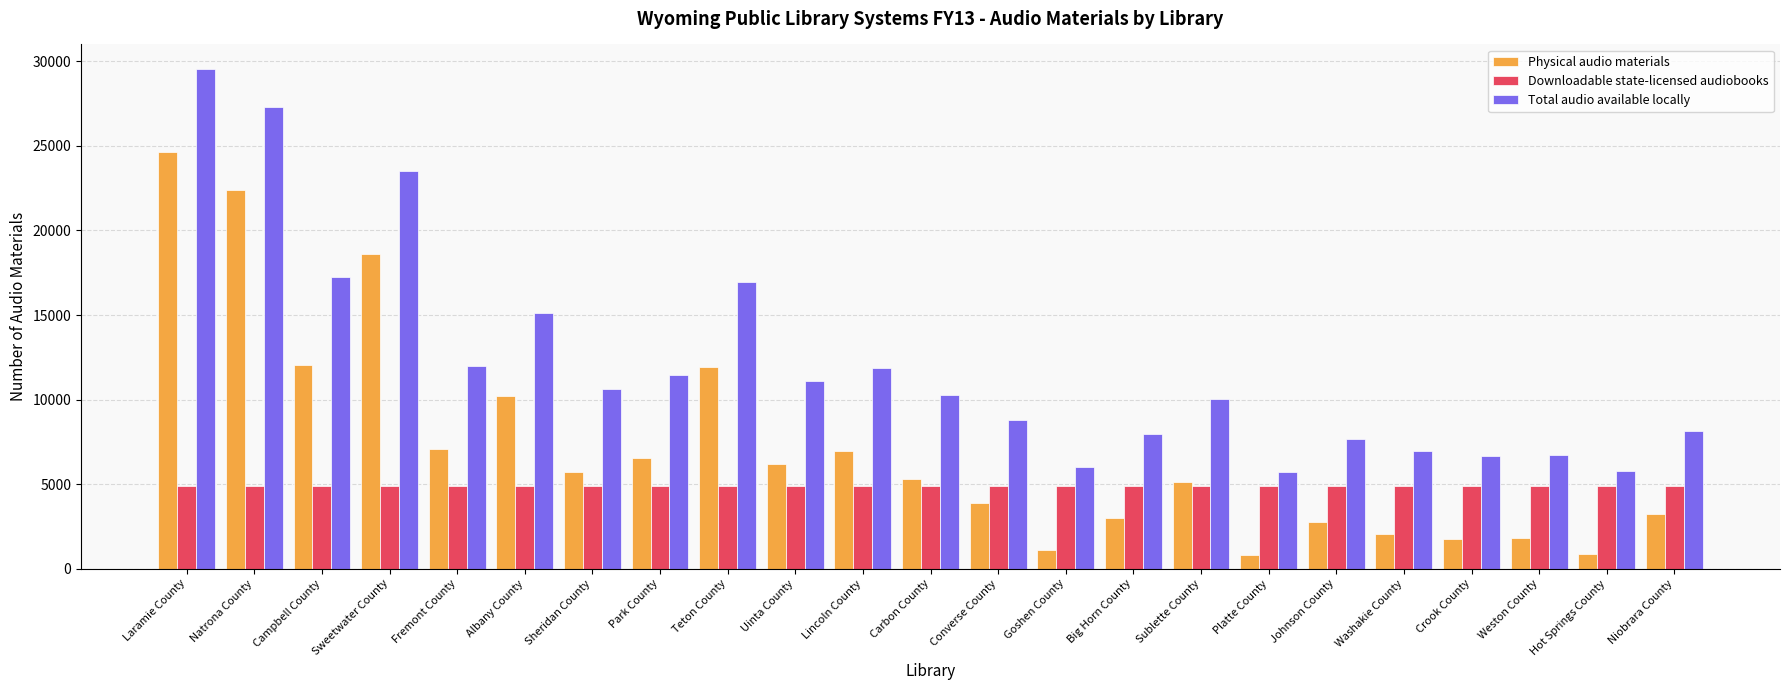

What is the minimum value for Total audio available locally?

5742